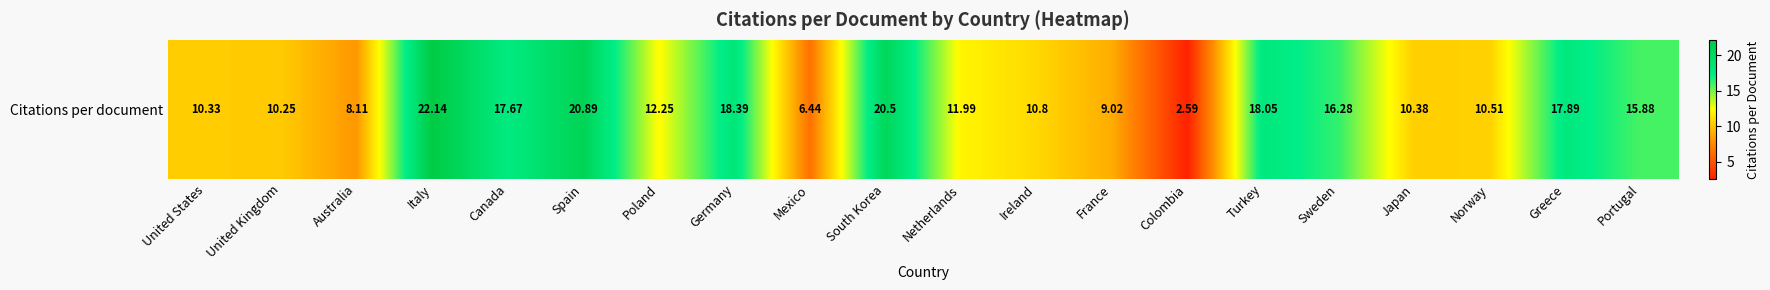

Count the number of values greater than 12.

10